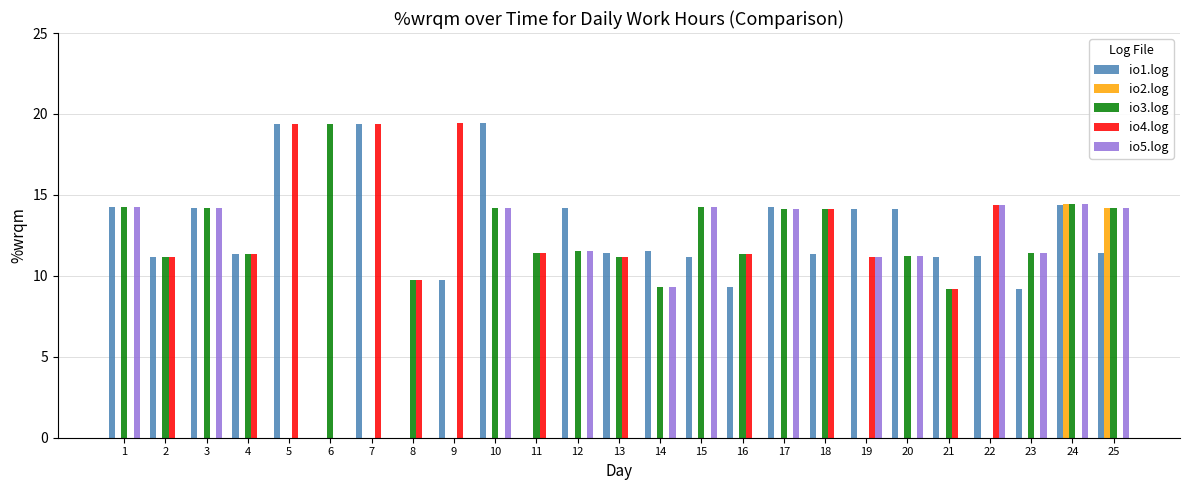

Are the bars horizontal?

No